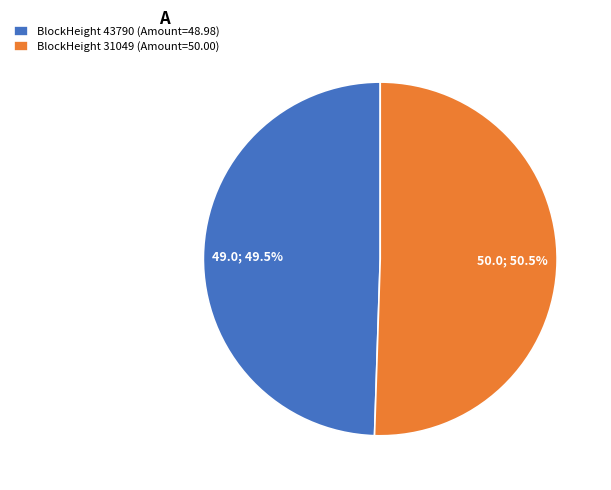

Is BlockHeight 31049 (Amount=50.00) the majority of the pie?

Yes